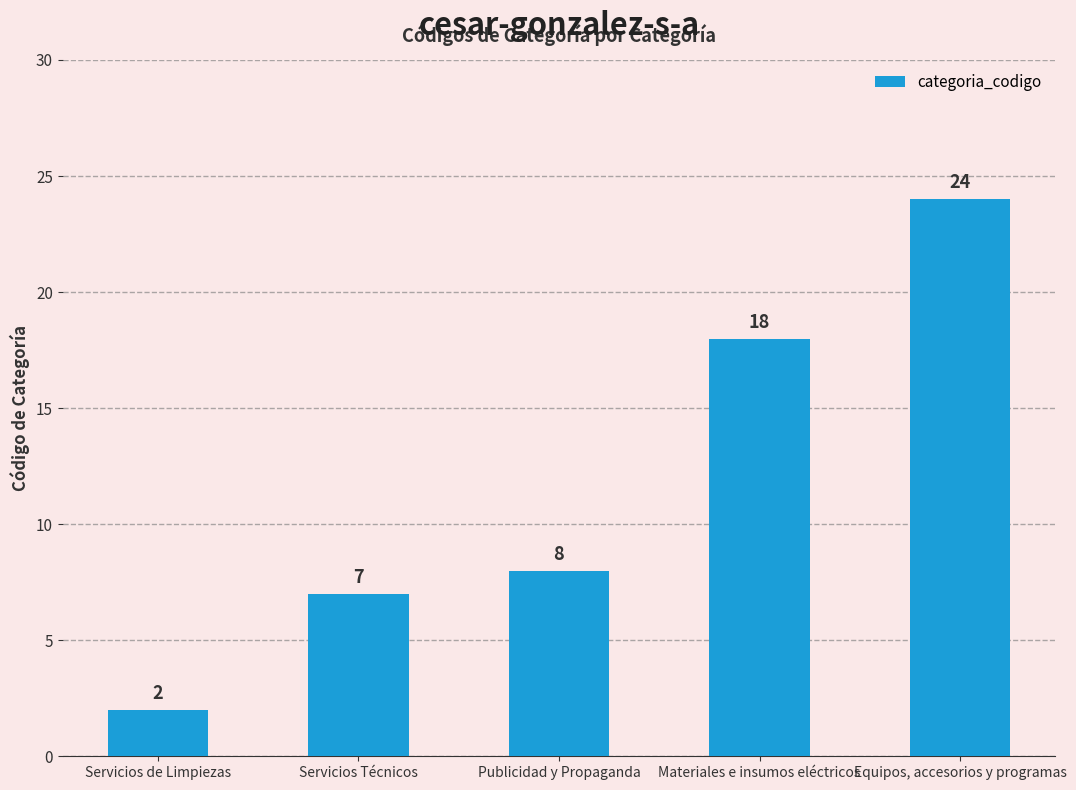

What is the difference between the maximum and minimum values?

22